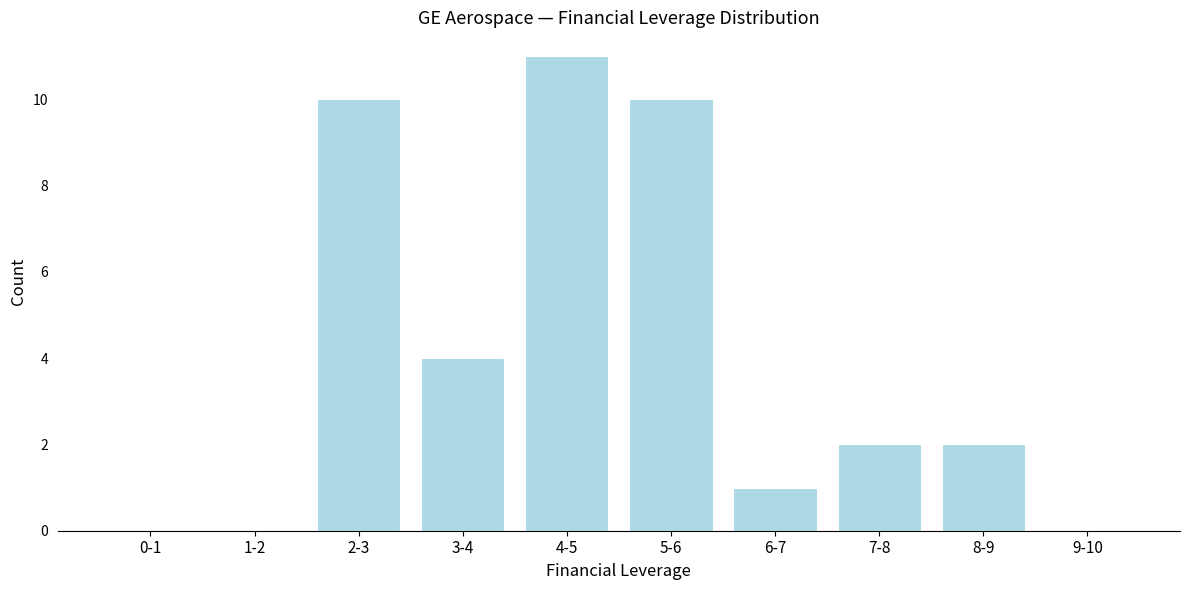

Reading left to right, what are all the values shown in this chart?

0-1=0	1-2=0	2-3=10	3-4=4	4-5=11	5-6=10	6-7=1	7-8=2	8-9=2	9-10=0